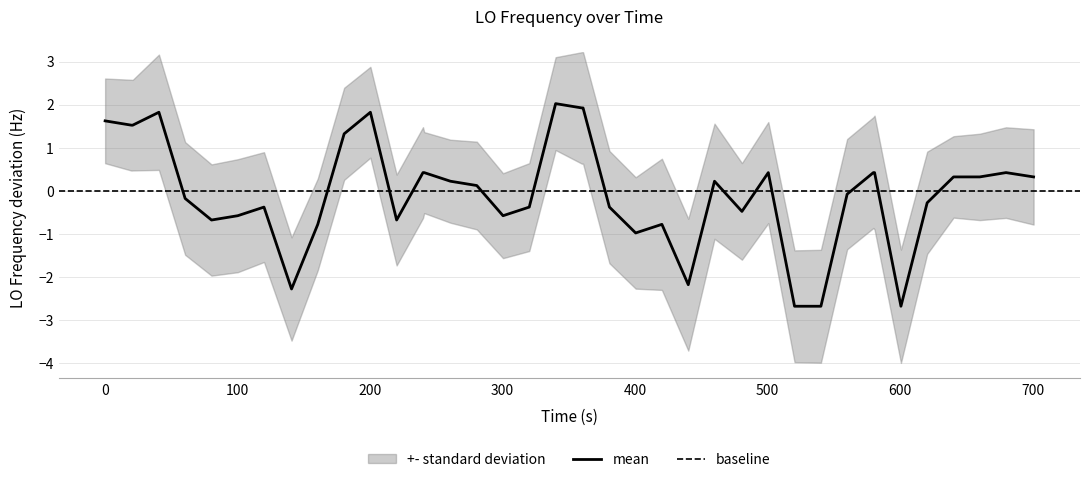

What is the maximum value for mean?

2.0